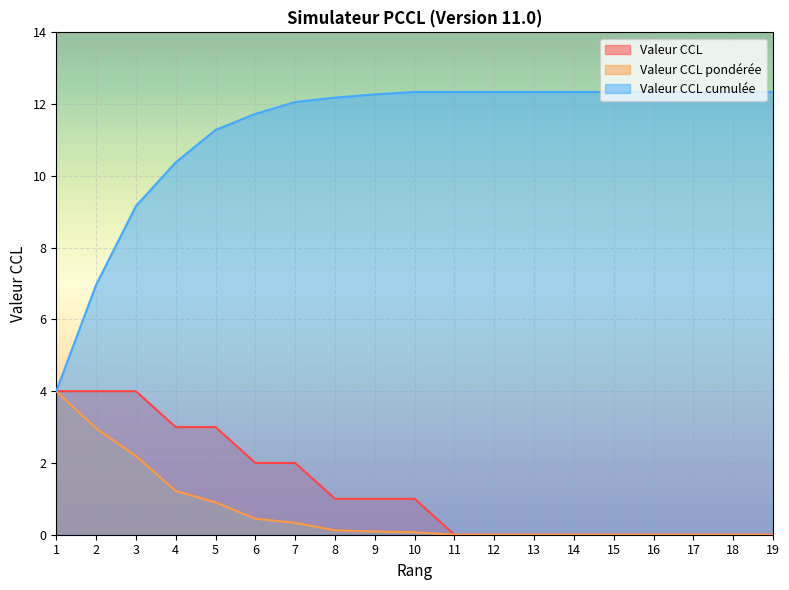

True or false: Valeur CCL and Valeur CCL cumulée cross at least once.

False